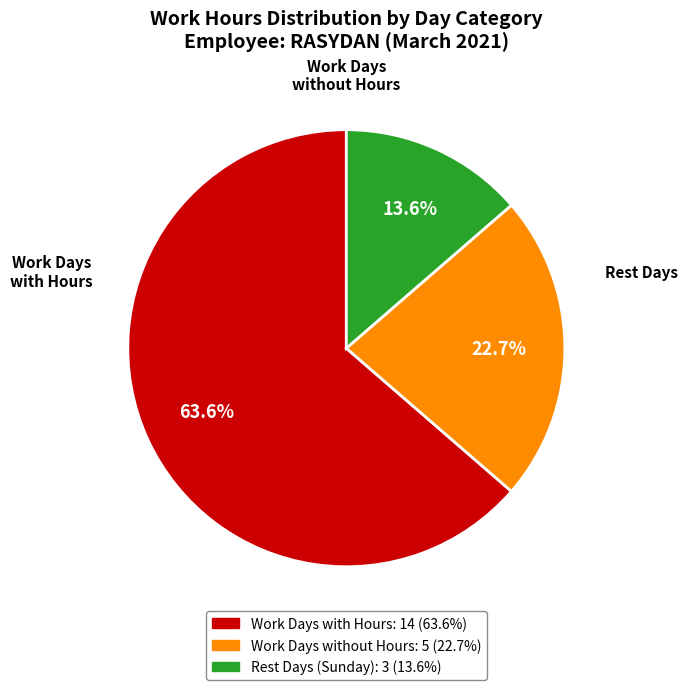

Count the number of slices in the pie.

3